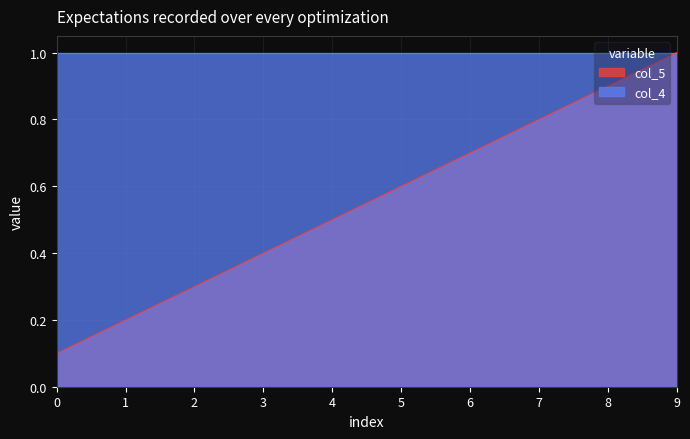

The value at 6 is 1.2. True or false?

False